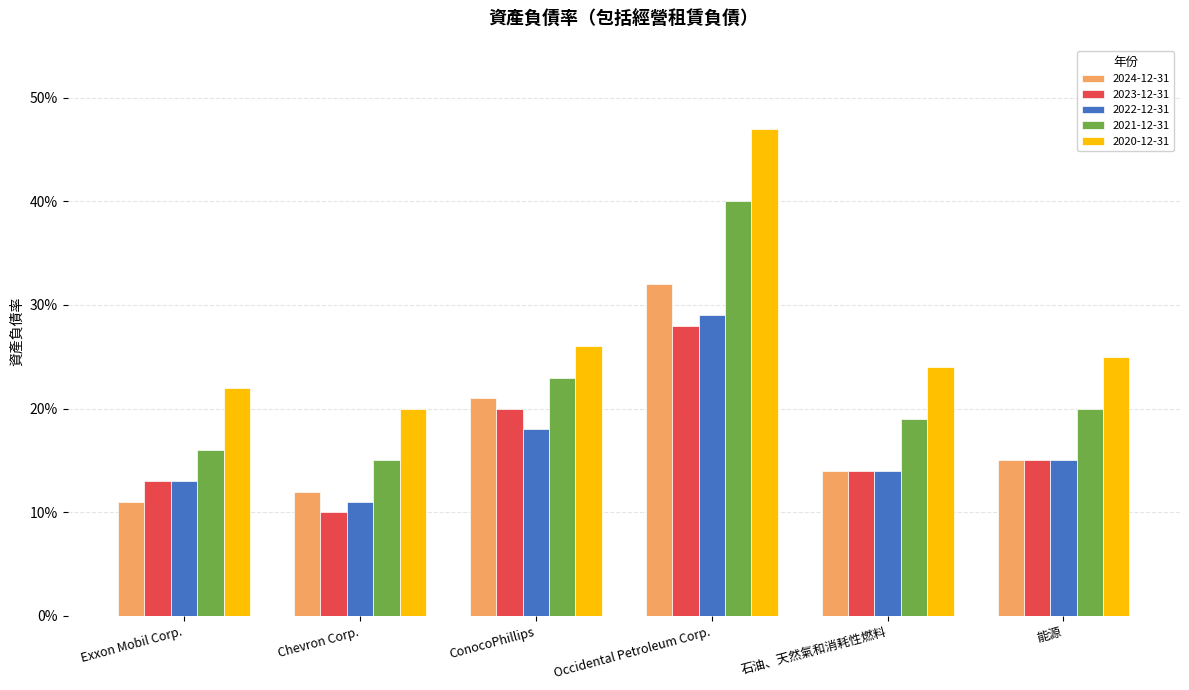

What are all the series names shown in the legend?

2024-12-31, 2023-12-31, 2022-12-31, 2021-12-31, 2020-12-31